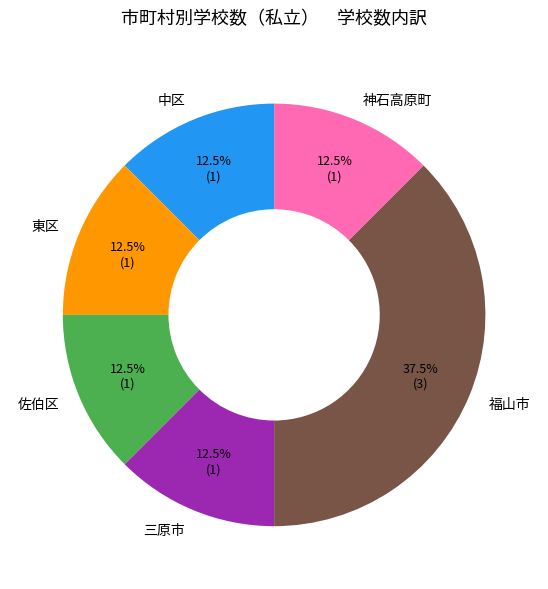

How many slices are in this pie chart?

6